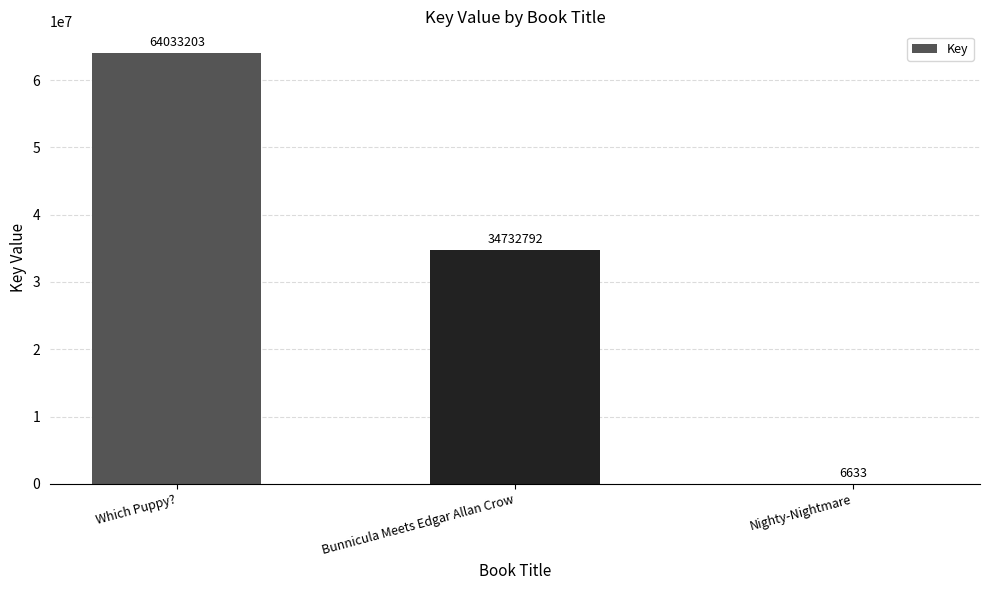

What is the maximum value shown in the chart?

64033203